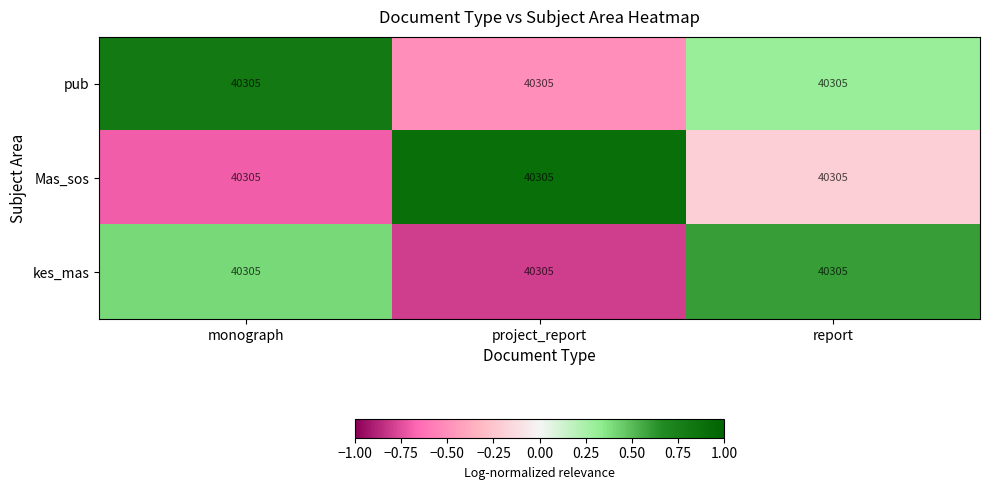

Which label corresponds to the smallest value in the chart?

project_report